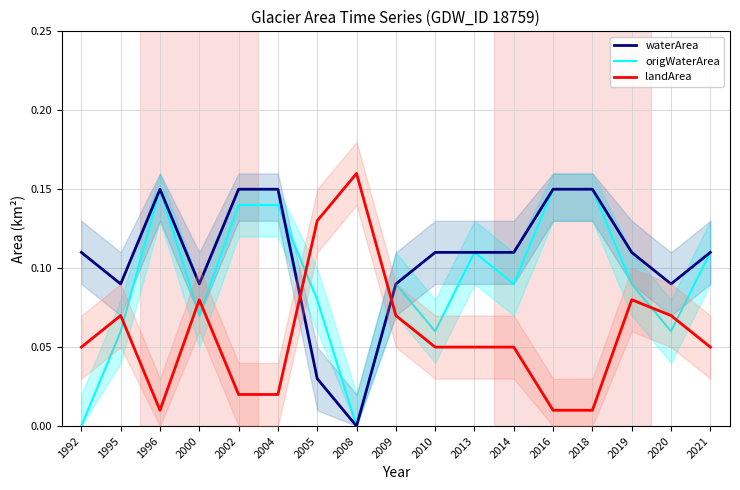

What is the value of the waterArea point at the 17th from the left?

0.1